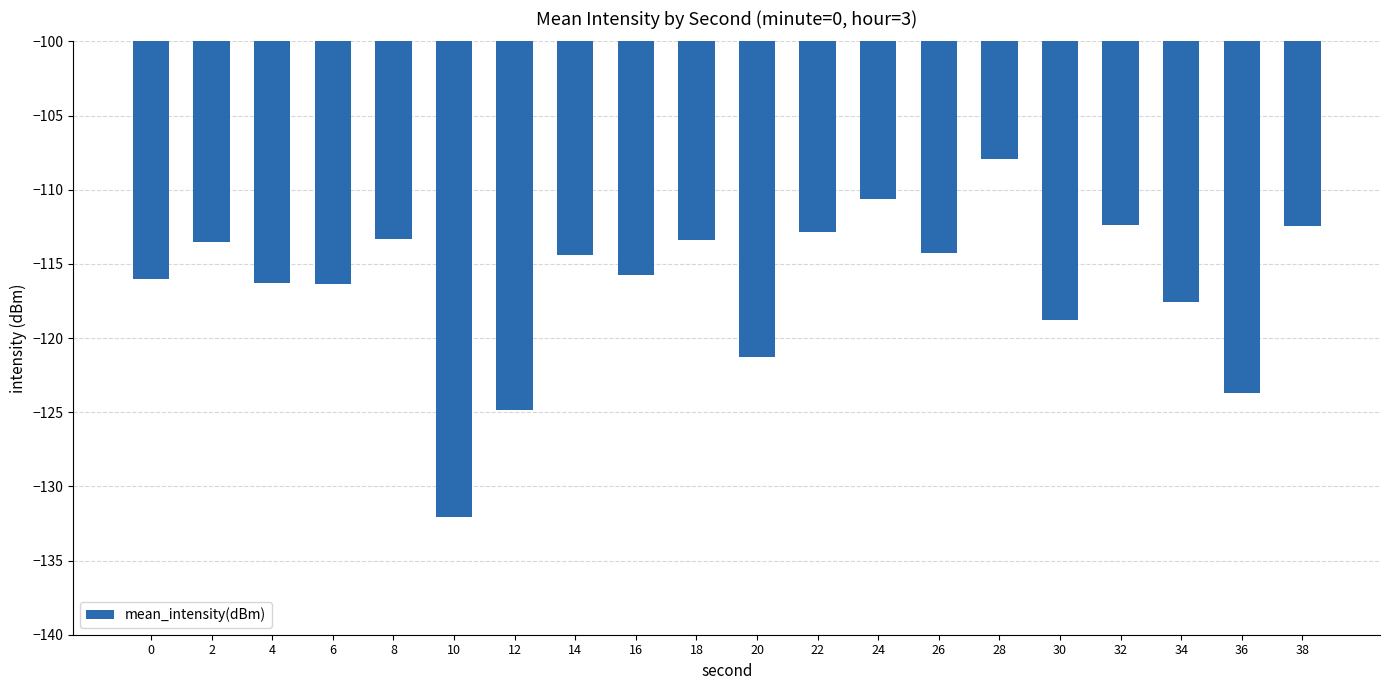

Which category has the highest value across all series?

28